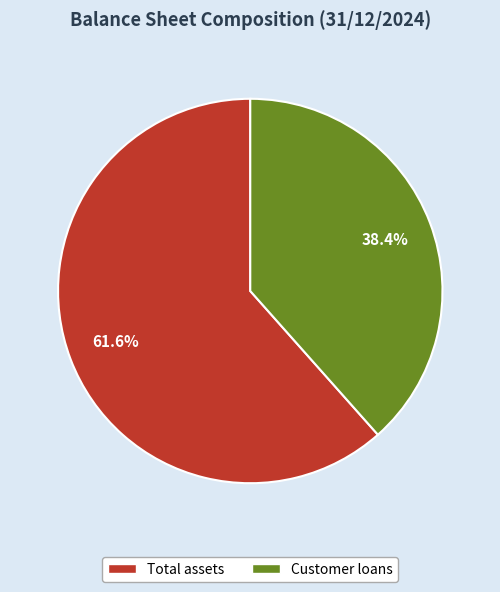

Is Customer loans the majority of the pie?

No